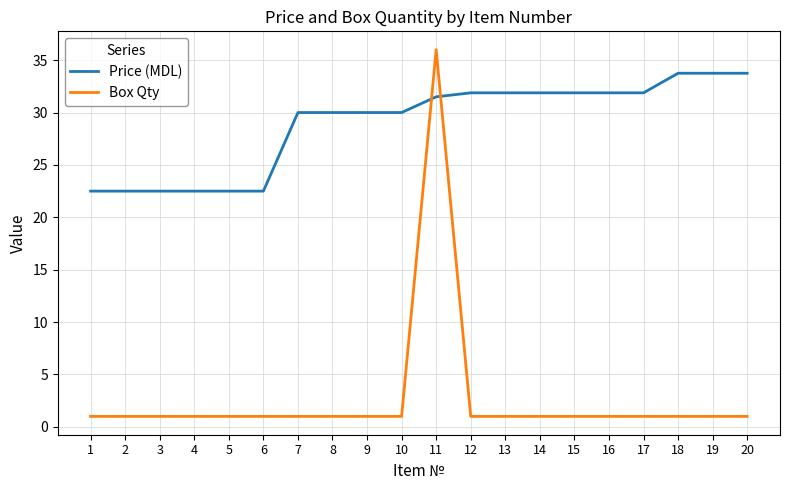

What is the spread (max minus min) of values at 12?

30.9